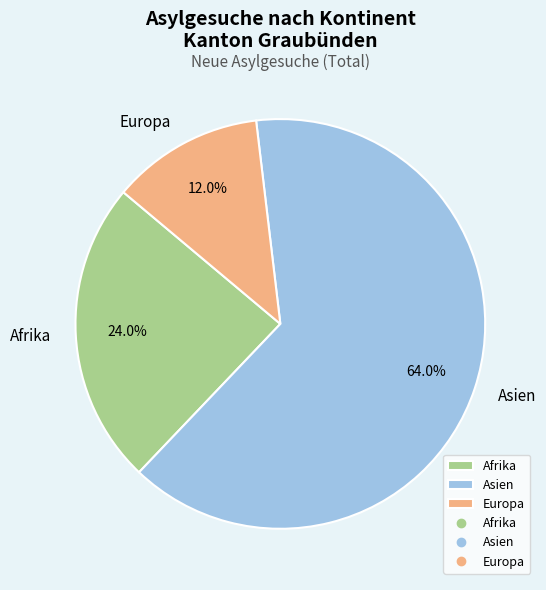

Count the number of slices in the pie.

3